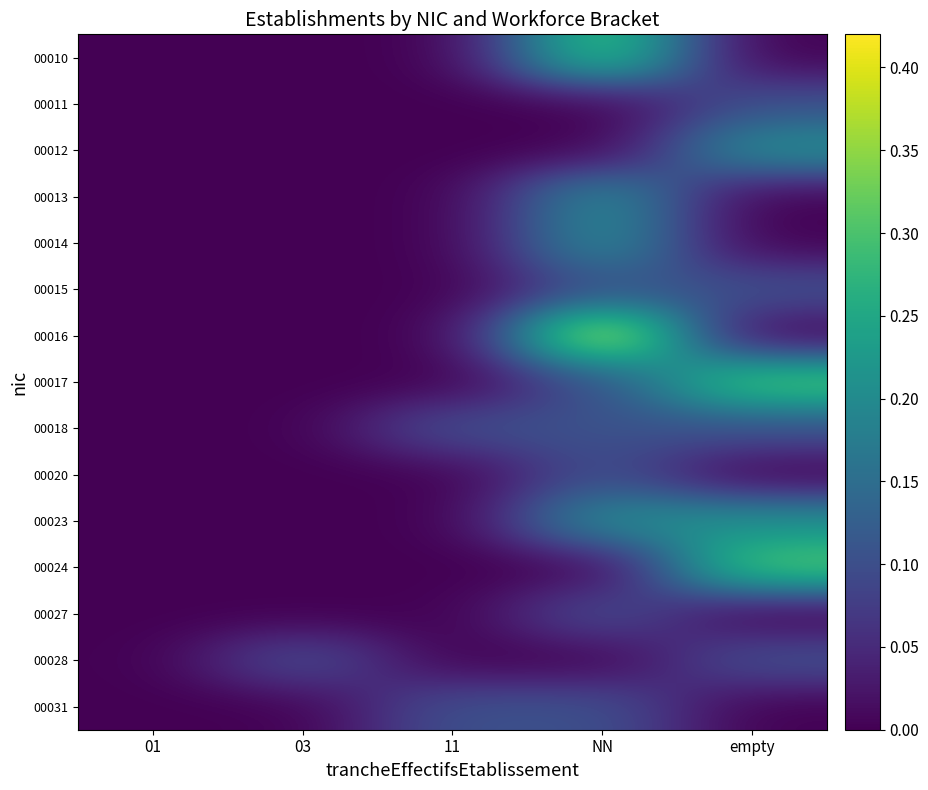

True or false: row_11 has a value of 0.1 at NN.

False